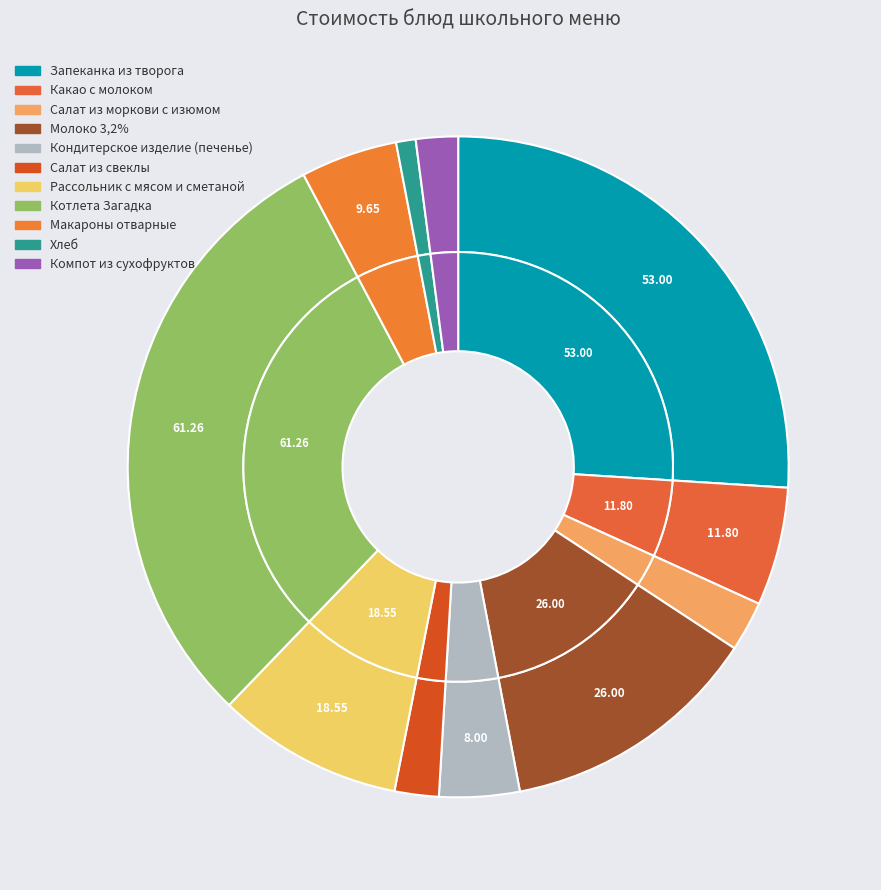

True or false: Кондитерское изделие (печенье) accounts for 4% of the total.

True